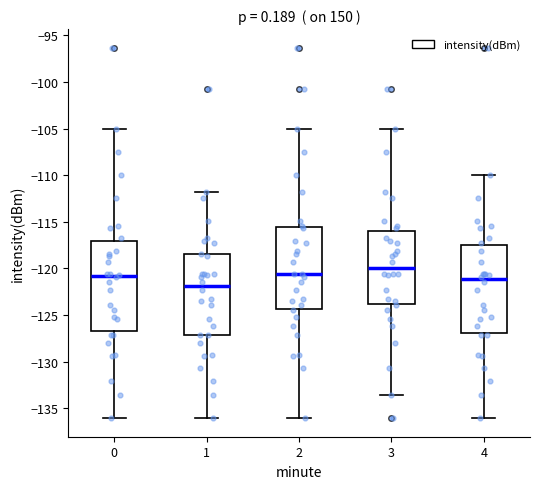

Where is the upper edge of the box at x = 4 on the y-axis? The values are not printed on the chart, so give them approximately, as read against the axis.

-117.5